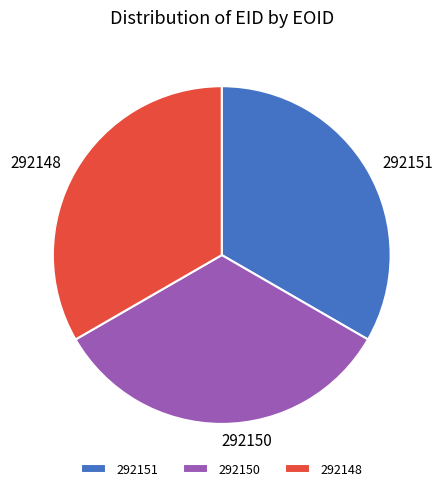

Approximately how many times larger is the value at 292151 compared to 292150?

1.0